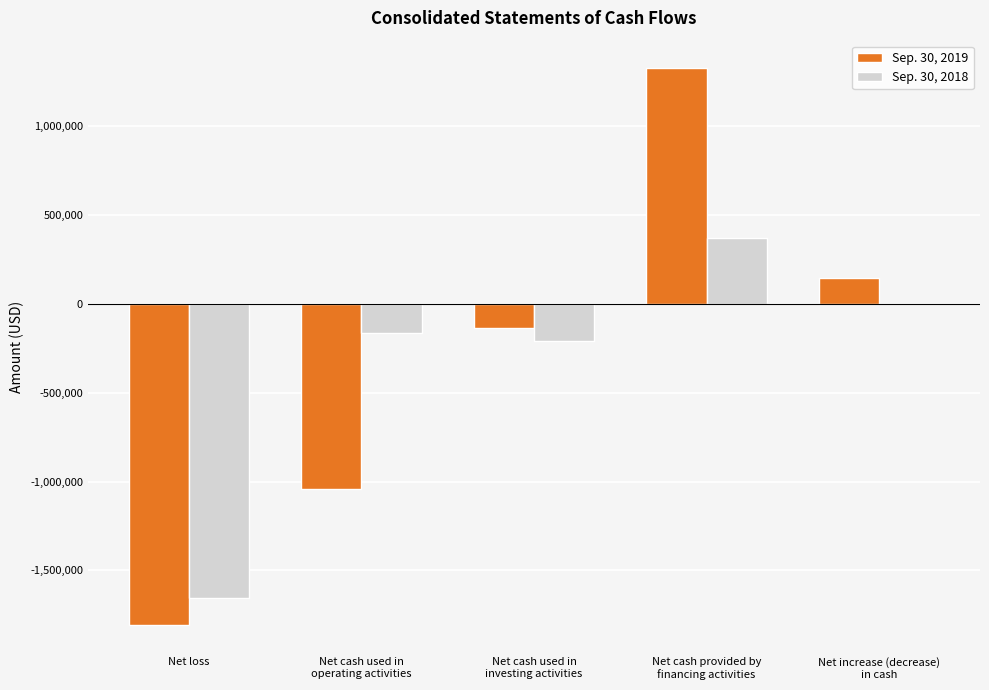

The value of Sep. 30, 2019 at Net loss is -646016. True or false?

False